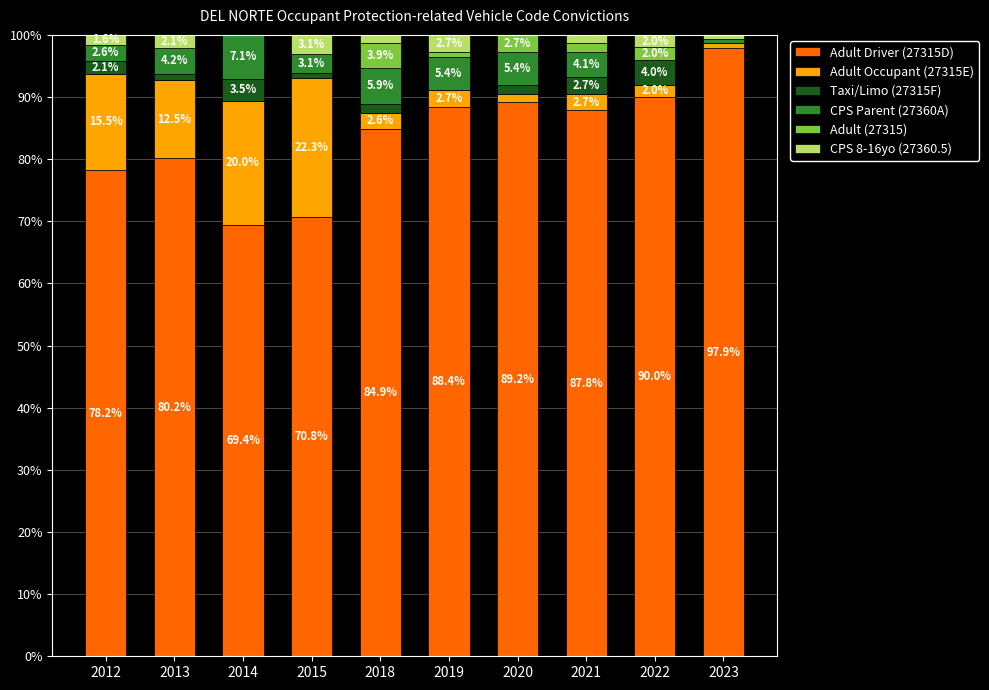

Is it true that Adult Driver (27315D) equals 84.9 at 2018?

True